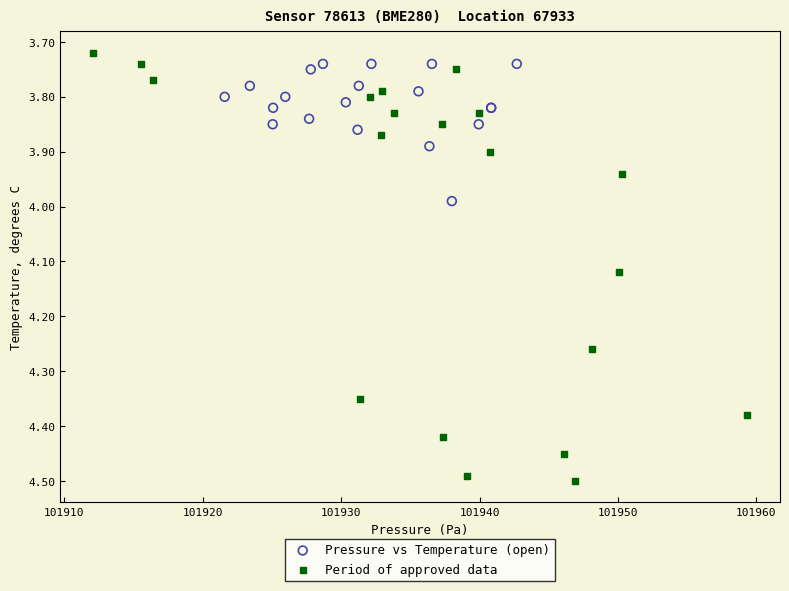

Which series contains the highest Y value?

Period of approved data